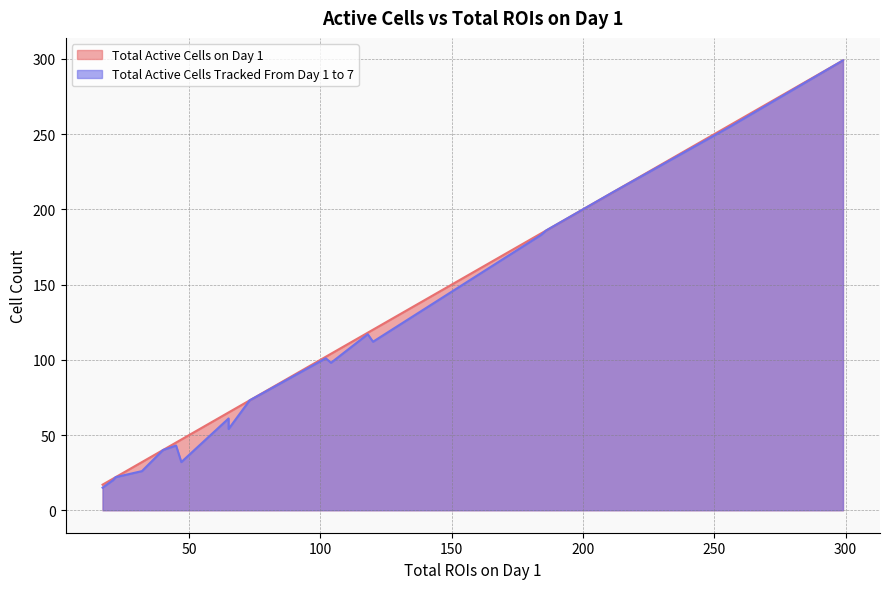

What is the lowest value of the Total Active Cells Tracked From Day 1 to 7 series?

15